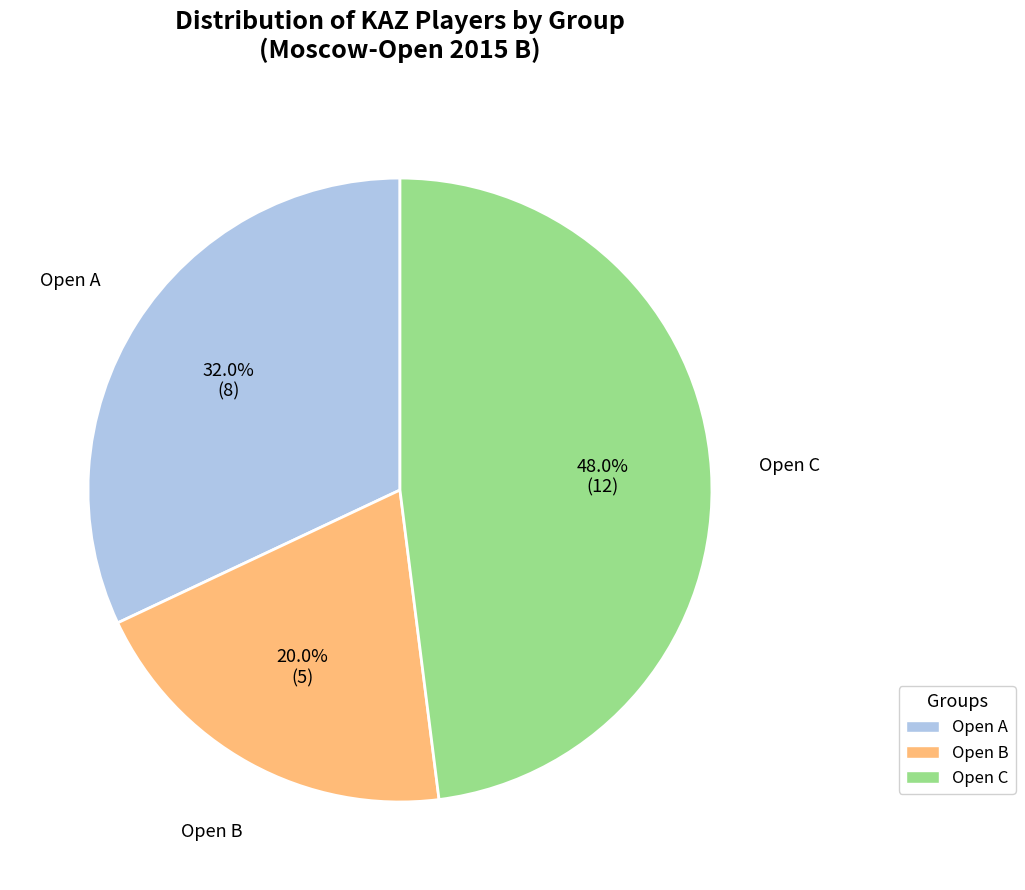

Does any single category account for the majority?

No